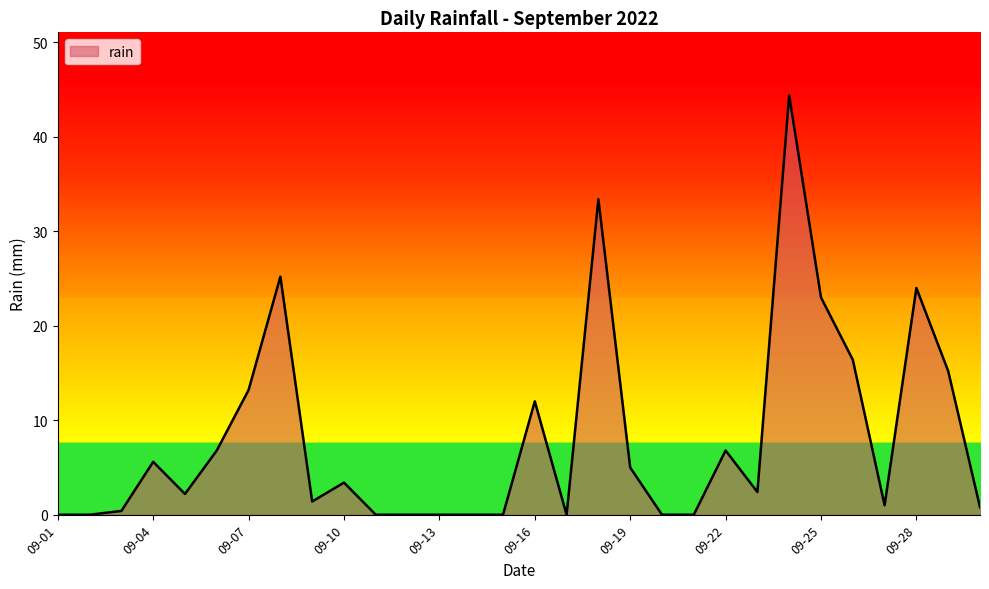

Is this an area chart (filled region under the line)?

Yes